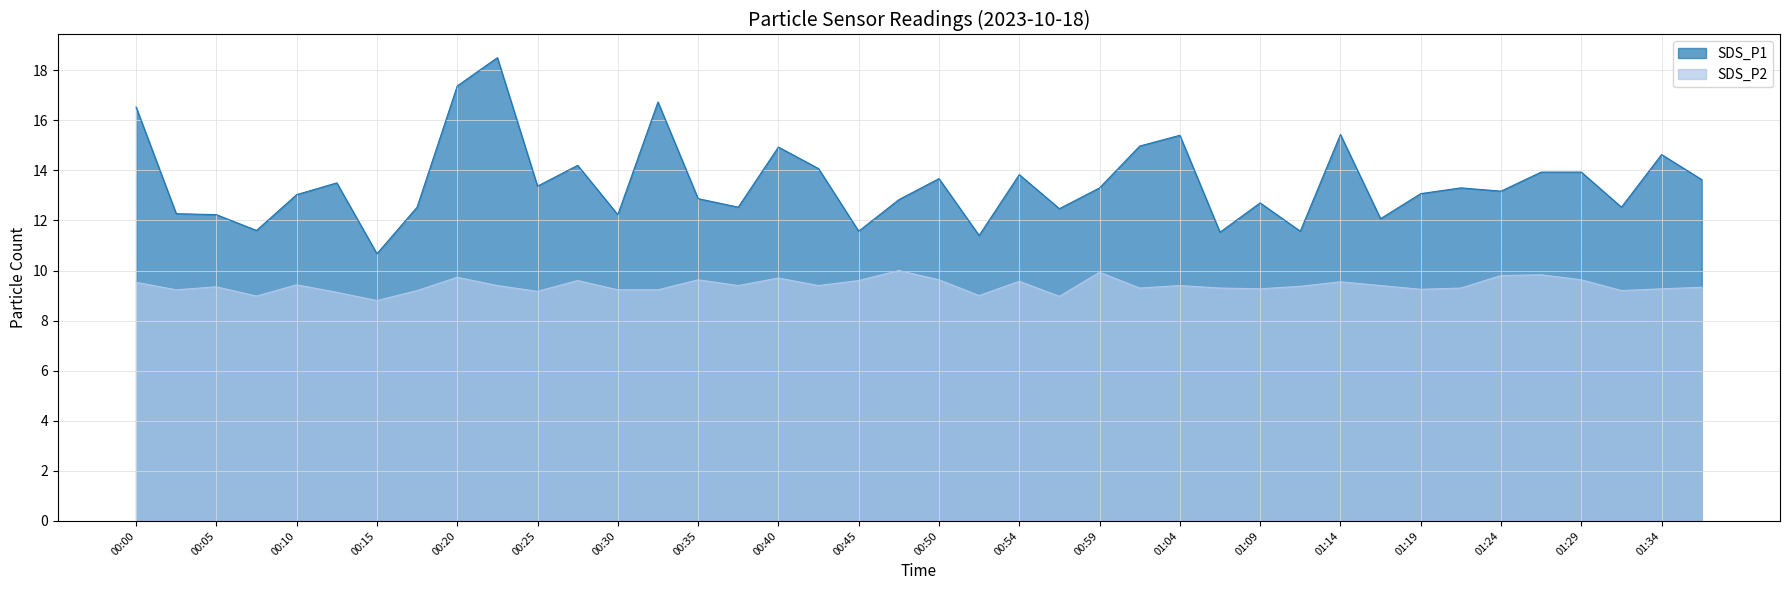

Which has a higher value, 01:12 or 01:19?

01:19